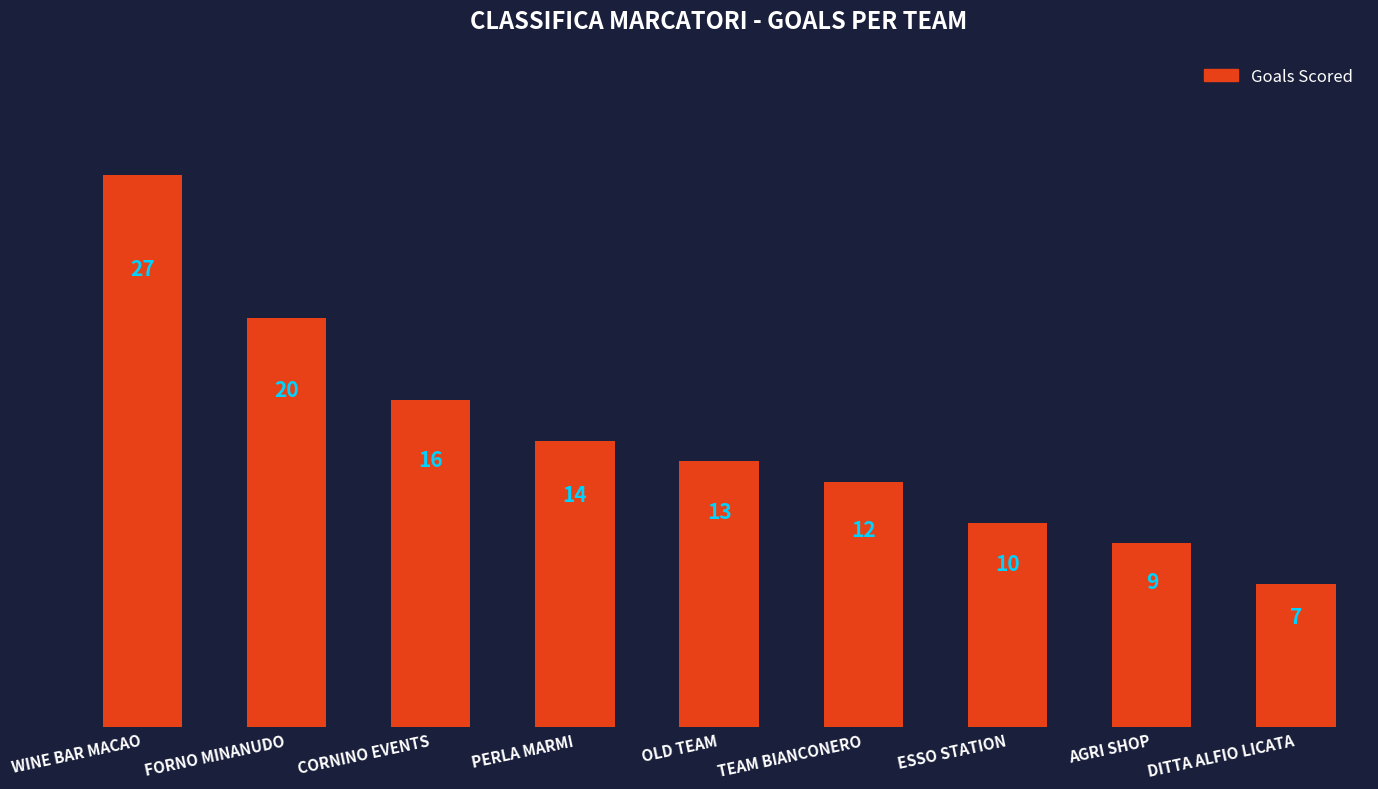

Which has a higher value, CORNINO EVENTS or FORNO MINANUDO?

FORNO MINANUDO